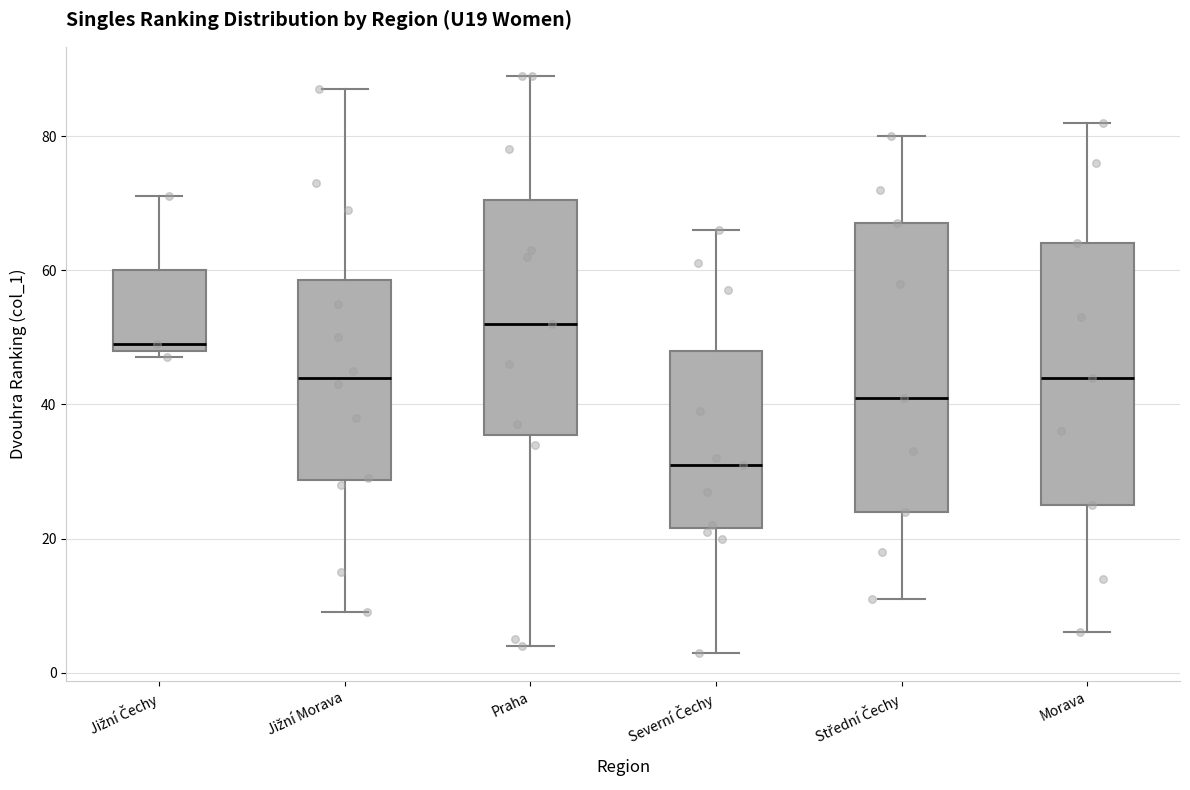

Which box's median line is the highest?

Praha